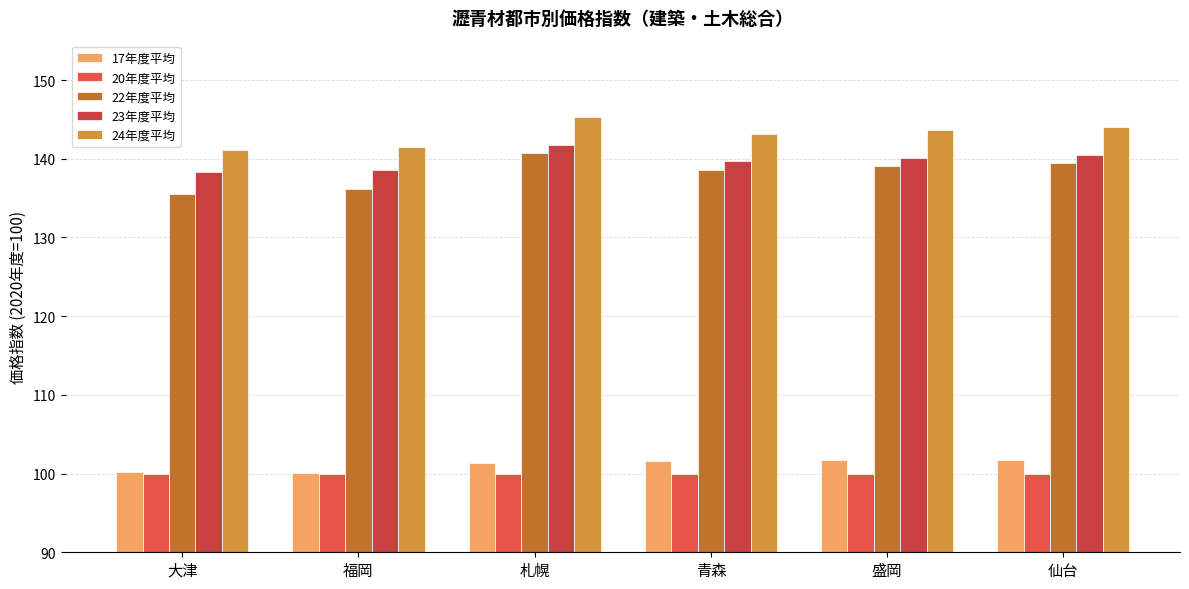

Which series has the largest range (max minus min)?

22年度平均